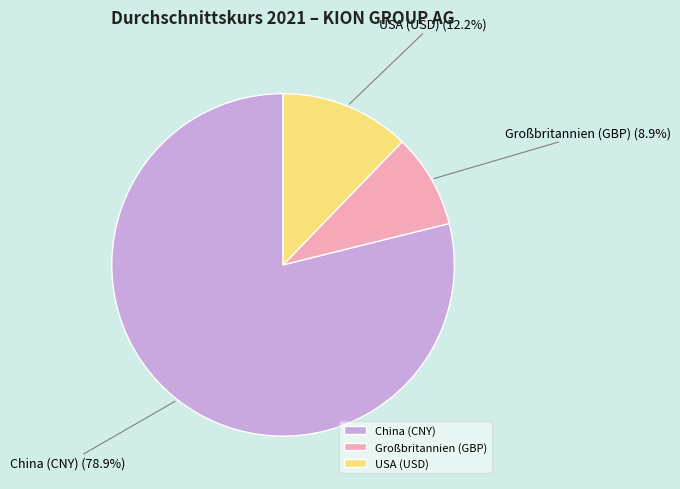

What percentage do Großbritannien (GBP) and USA (USD) together represent?

21.1%